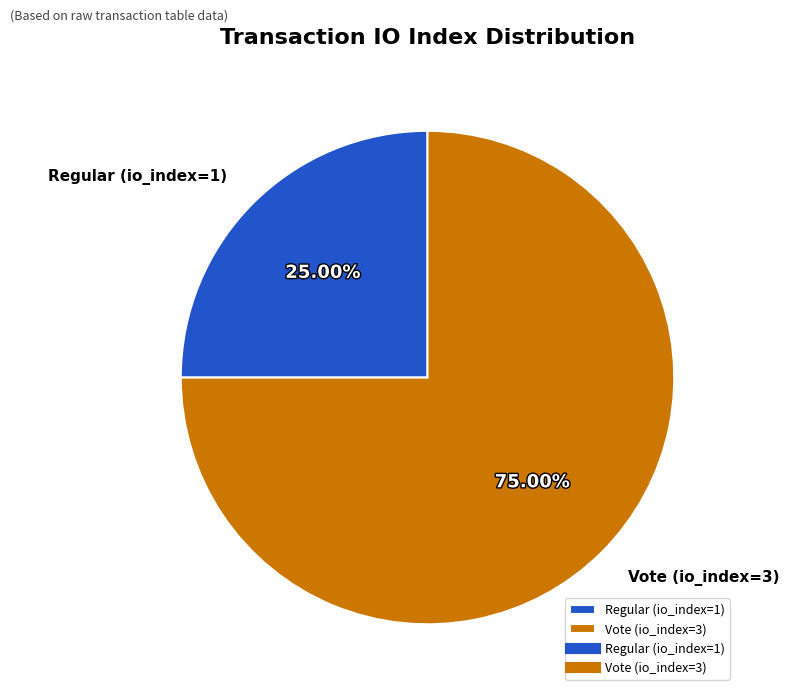

Combined, do Regular (io_index=1) and Vote (io_index=3) account for over 50%?

Yes